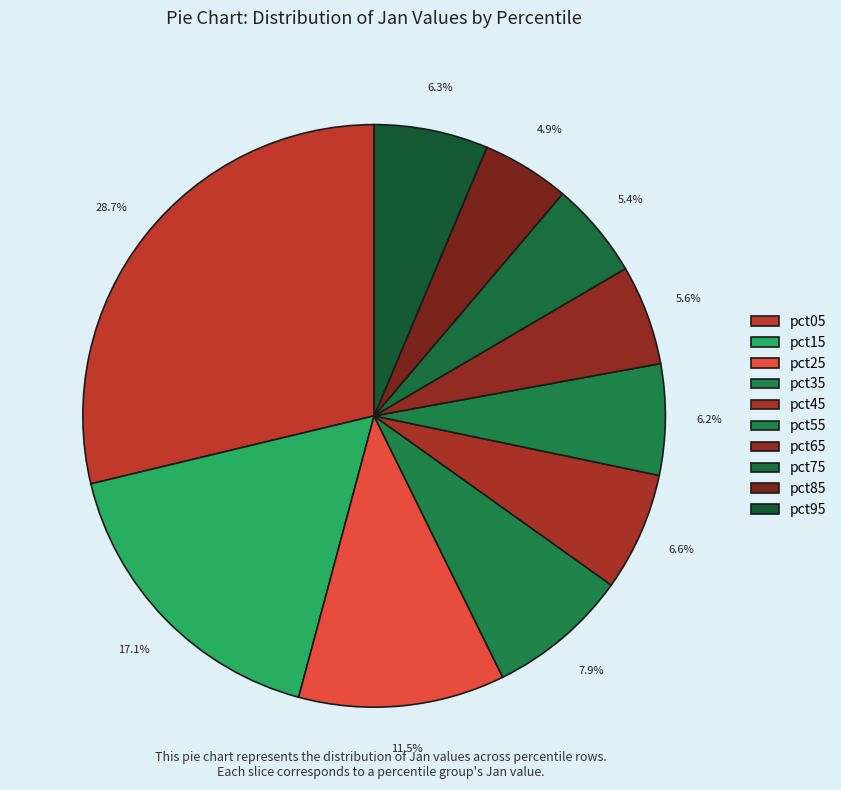

To the nearest percent, what is the difference between the pct65 and pct55 slice percentages?

1%